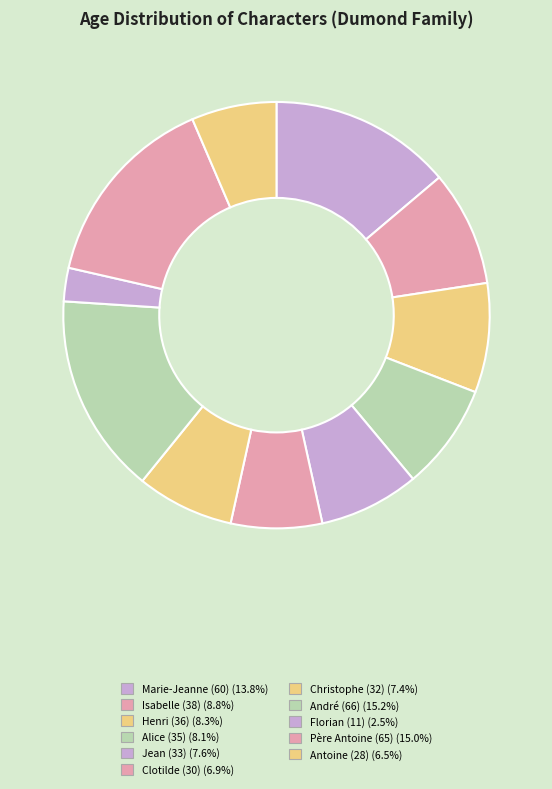

Is Père Antoine (65) the majority of the pie?

No